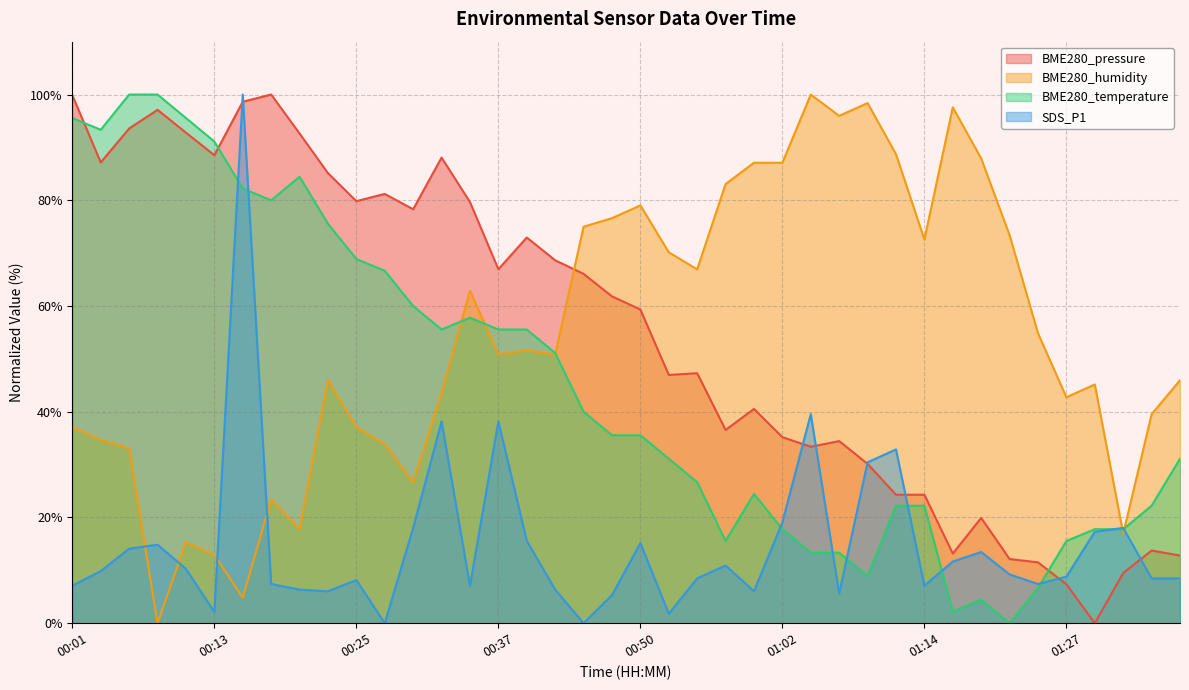

What is the difference between the highest and lowest values at 00:57?

72.1